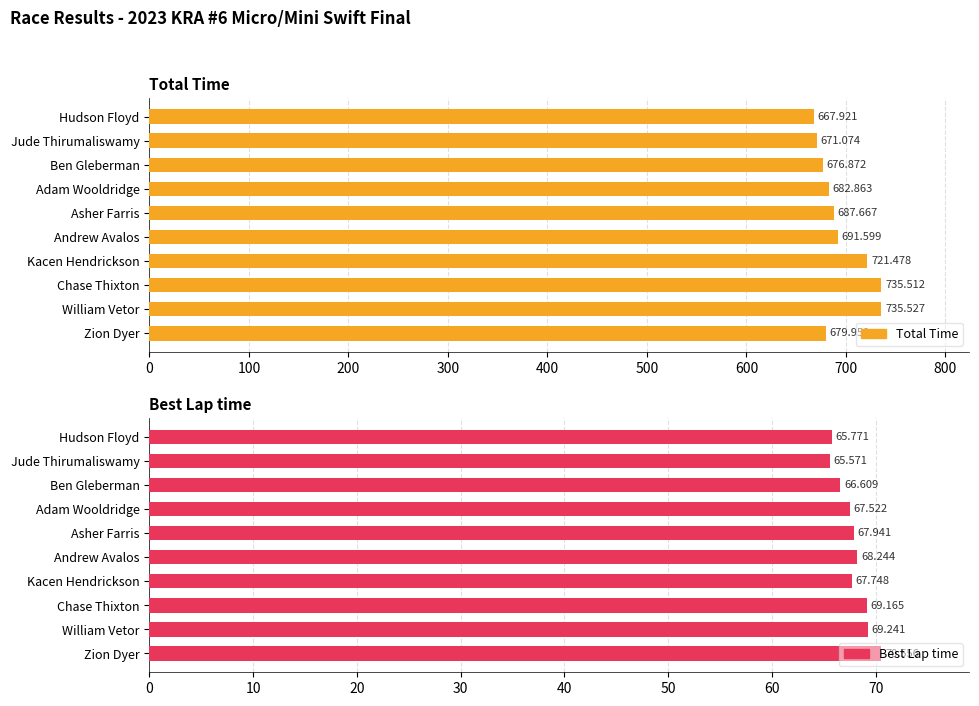

What is the average value of the Best Lap time series?

67.8